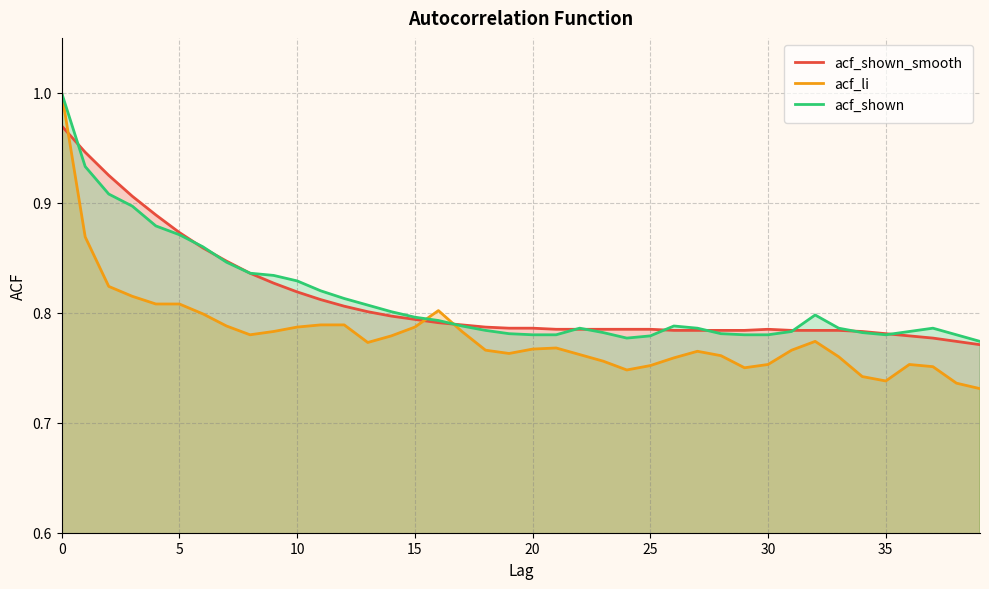

Which series has the widest spread of values?

acf_li